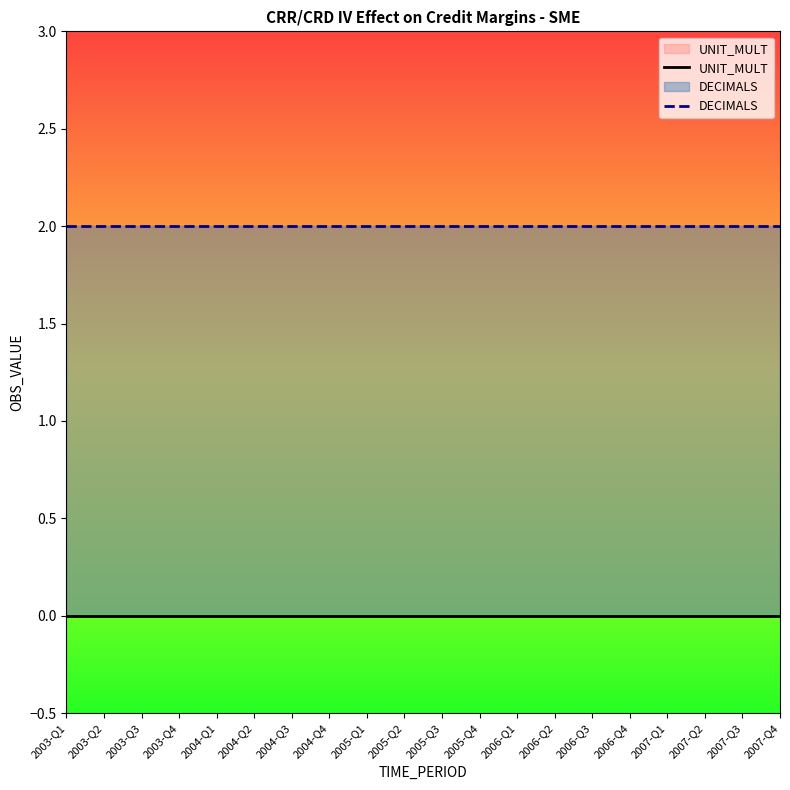

What is the highest value of the DECIMALS series?

2